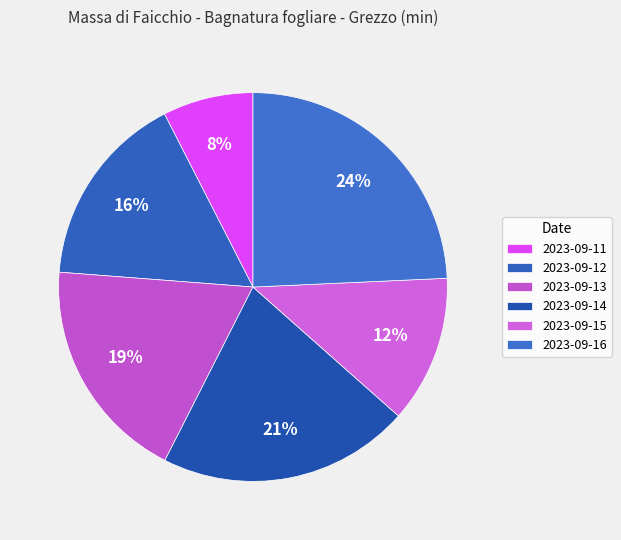

How much of the chart is everything except 2023-09-15?

87.7%